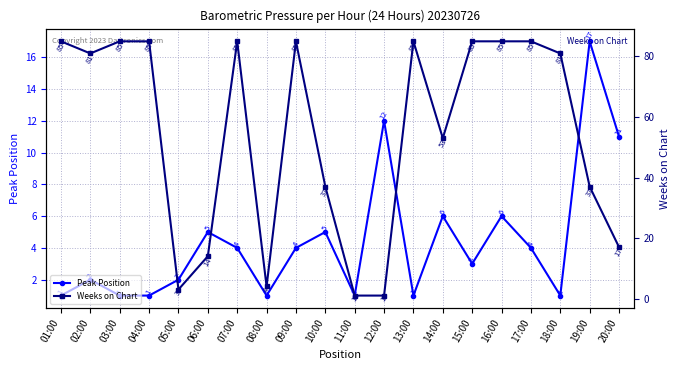

What is the difference between the maximum and minimum values in the Peak Position series?

16